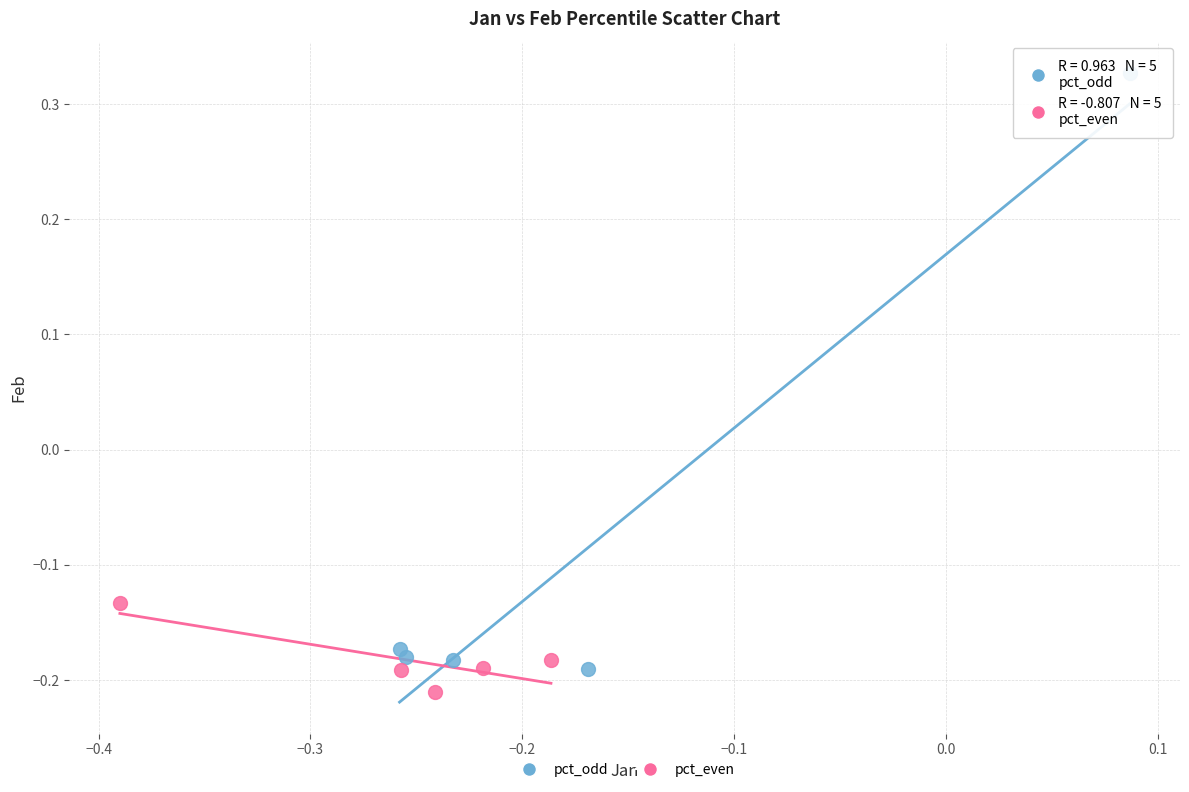

Which series contains the highest Y value?

pct_odd